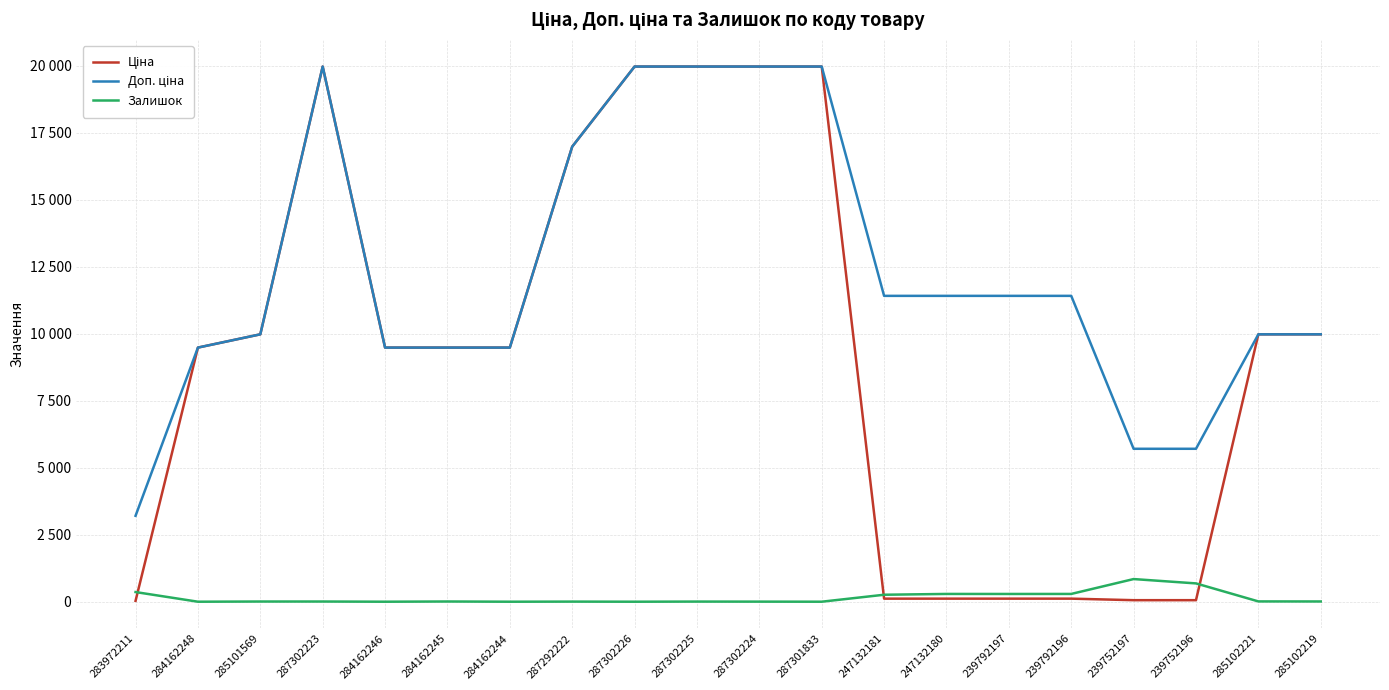

Reading left to right, what are all the values shown in this chart?

Ціна: 32.0	9480.1	9975.0	19964.2	9480.1	9480.1	9480.1	16976.3	19964.2	19964.2	19964.2	19964.2	114.1	114.1	114.1	114.1	57.0	57.0	9975.0	9975.0
Доп. ціна: 3205.0	9480.1	9975.0	19964.2	9480.1	9480.1	9480.1	16976.3	19964.2	19964.2	19964.2	19964.2	11410.0	11410.0	11410.0	11410.0	5705.0	5705.0	9975.0	9975.0
Залишок: 360.0	0.0	7.0	7.0	0.0	8.0	0.0	4.0	0.0	5.0	3.0	0.0	260.0	290.0	289.0	290.0	845.0	683.0	11.0	9.0